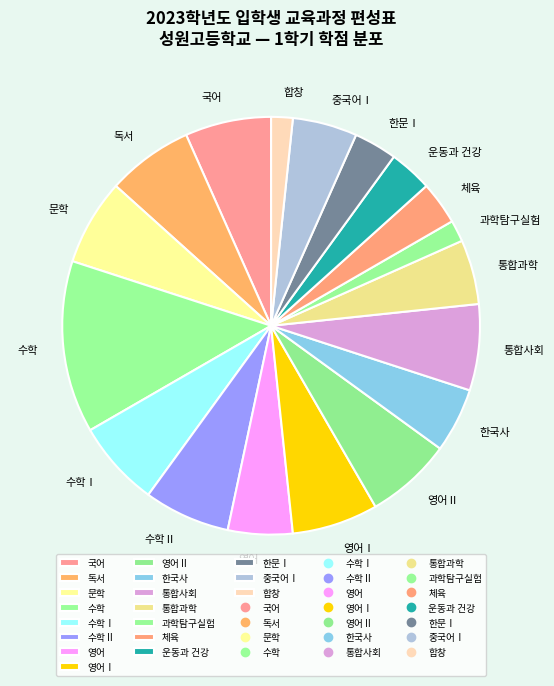

Count the number of slices in the pie.

18